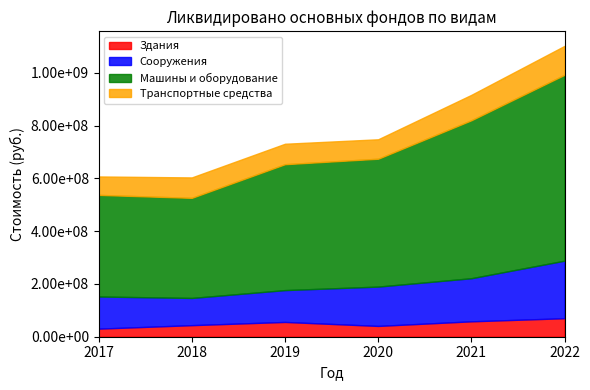

At which label does Транспортные средства first exceed 77444697?

2021